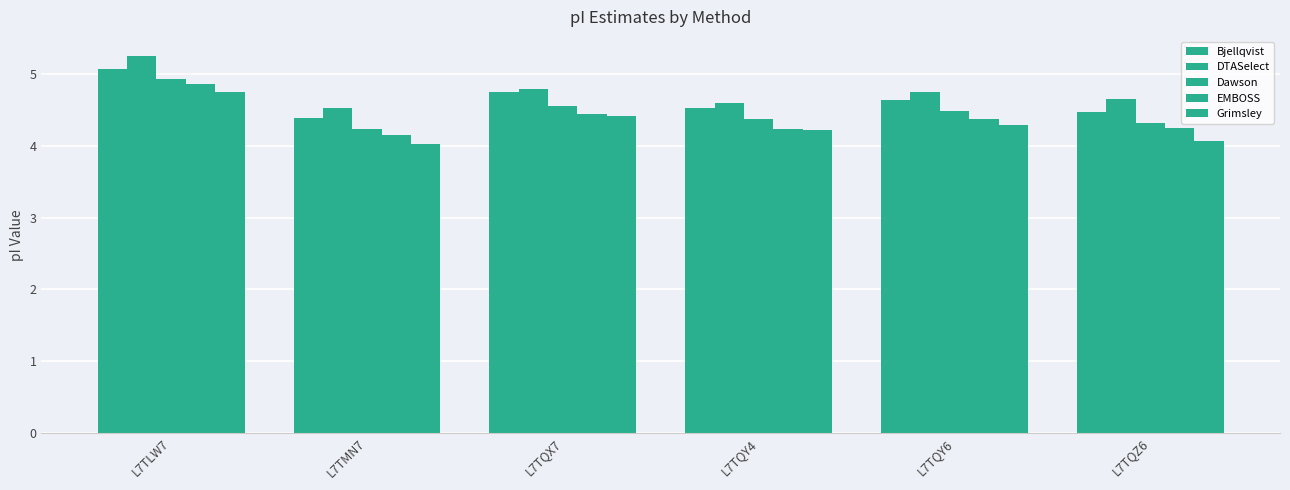

What is the sum of all DTASelect values?

28.6